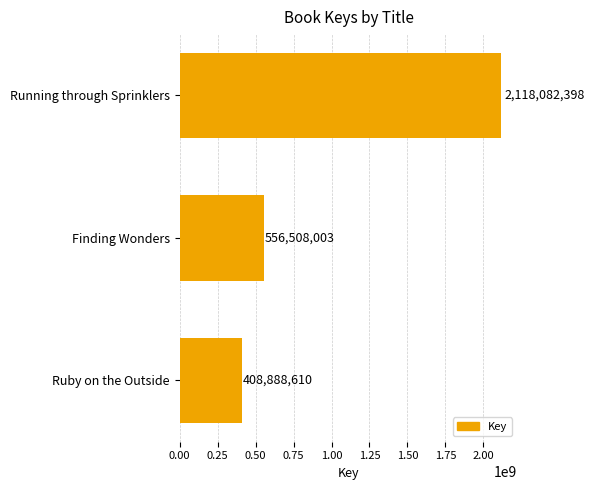

How many values are below 556508003?

1